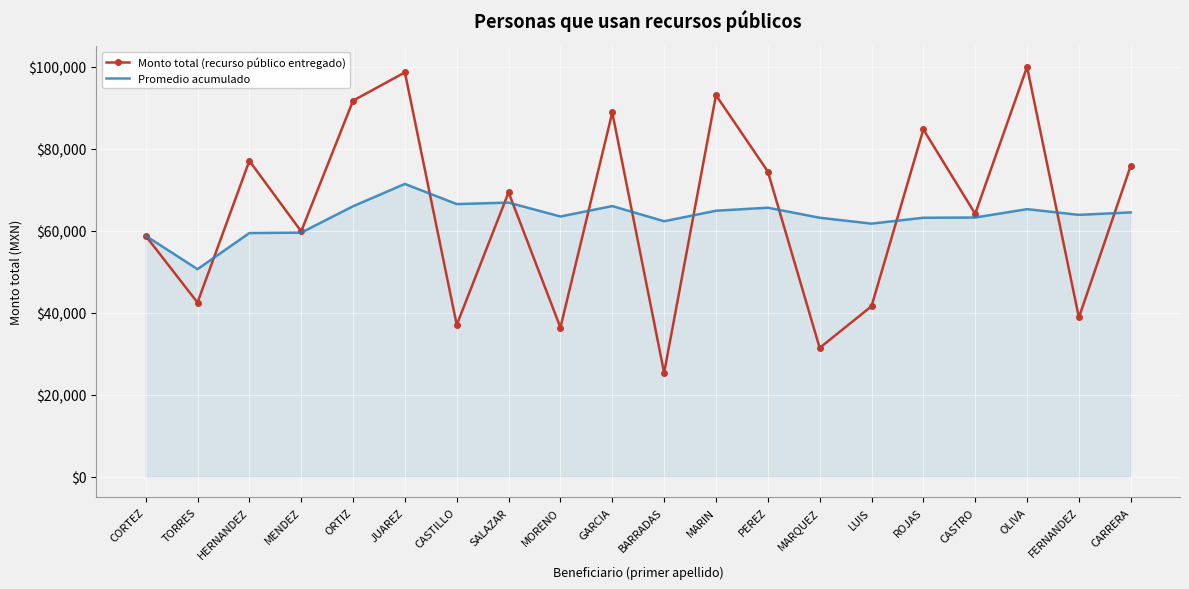

Rank the series at LUIS from highest to lowest value.

Promedio acumulado, Monto total (recurso público entregado)